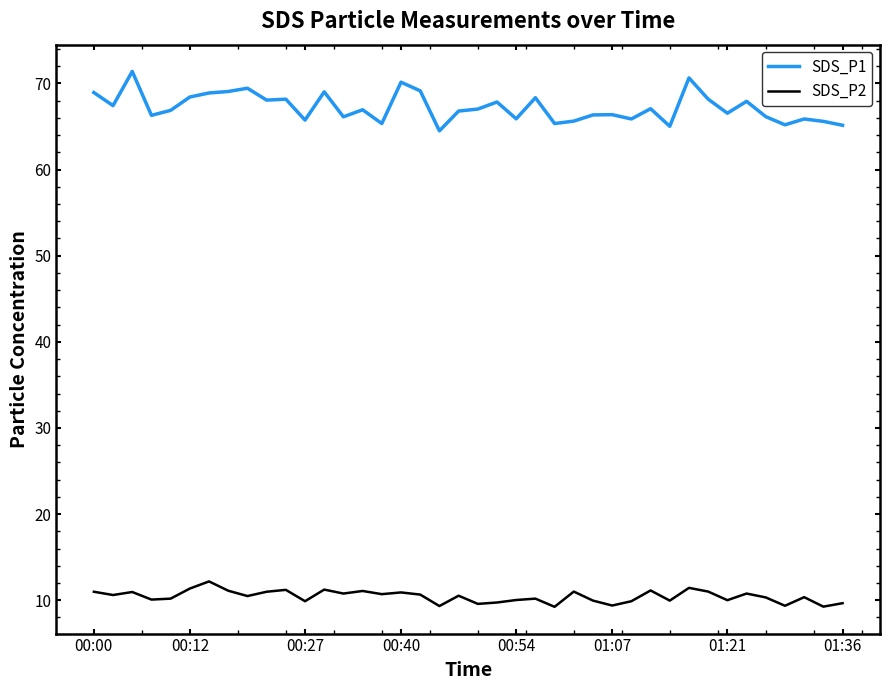

Which series has the widest spread of values?

SDS_P1